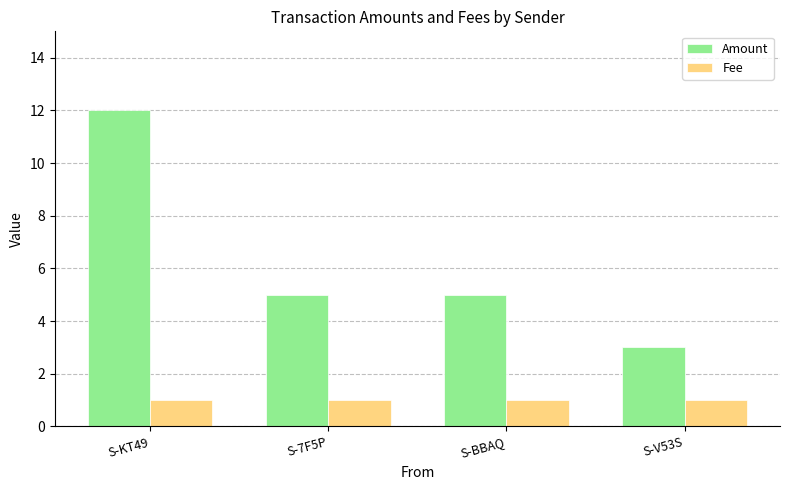

What is the highest value of the Amount series?

12